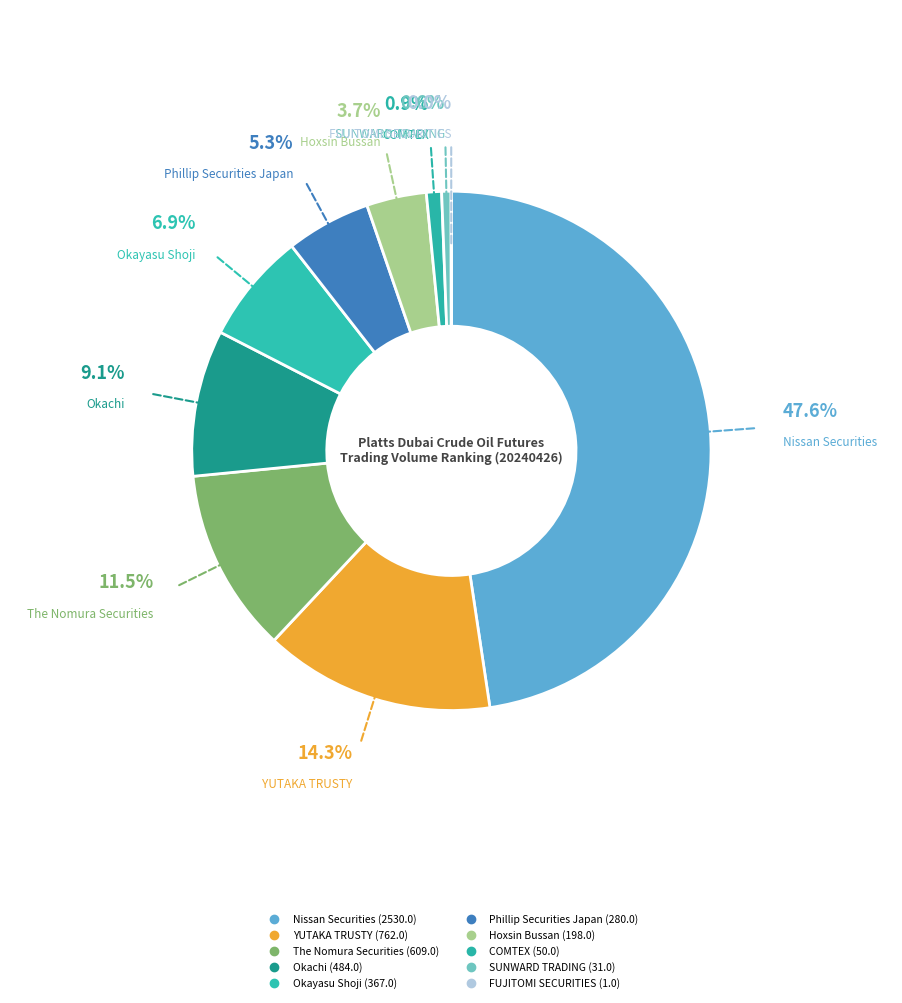

Does any single category account for the majority?

No